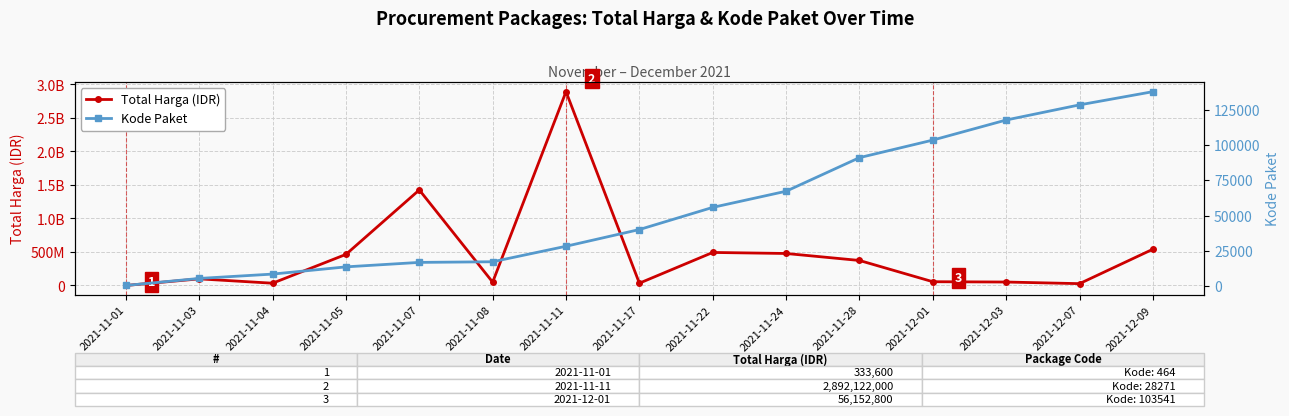

What is the total value across all series at 2021-11-01?

334064